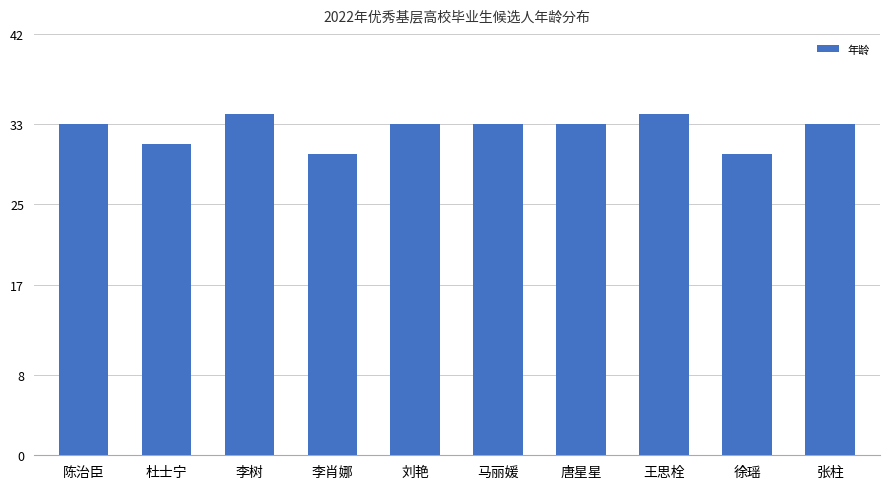

What is the difference between the maximum and minimum values?

4